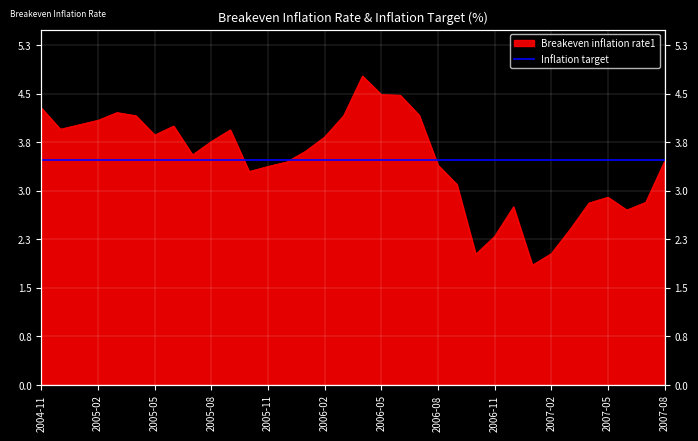

Reading left to right, extract all data points from this chart.

2004-11=4.3	2004-12=4.0	2005-01=4.1	2005-02=4.1	2005-03=4.2	2005-04=4.2	2005-05=3.9	2005-06=4.0	2005-07=3.6	2005-08=3.8	2005-09=4.0	2005-10=3.3	2005-11=3.4	2005-12=3.5	2006-01=3.6	2006-02=3.9	2006-03=4.2	2006-04=4.8	2006-05=4.5	2006-06=4.5	2006-07=4.2	2006-08=3.4	2006-09=3.1	2006-10=2.0	2006-11=2.3	2006-12=2.8	2007-01=1.9	2007-02=2.0	2007-03=2.4	2007-04=2.8	2007-05=2.9	2007-06=2.7	2007-07=2.9	2007-08=3.5